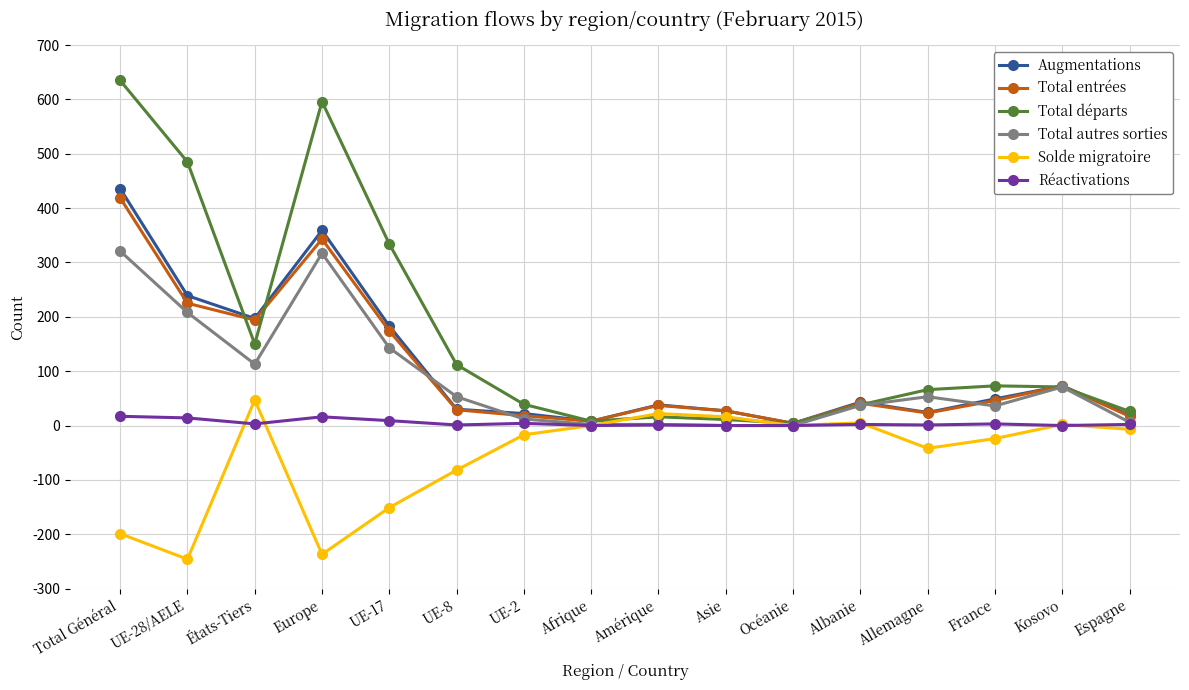

Is this an area chart (filled region under the line)?

No